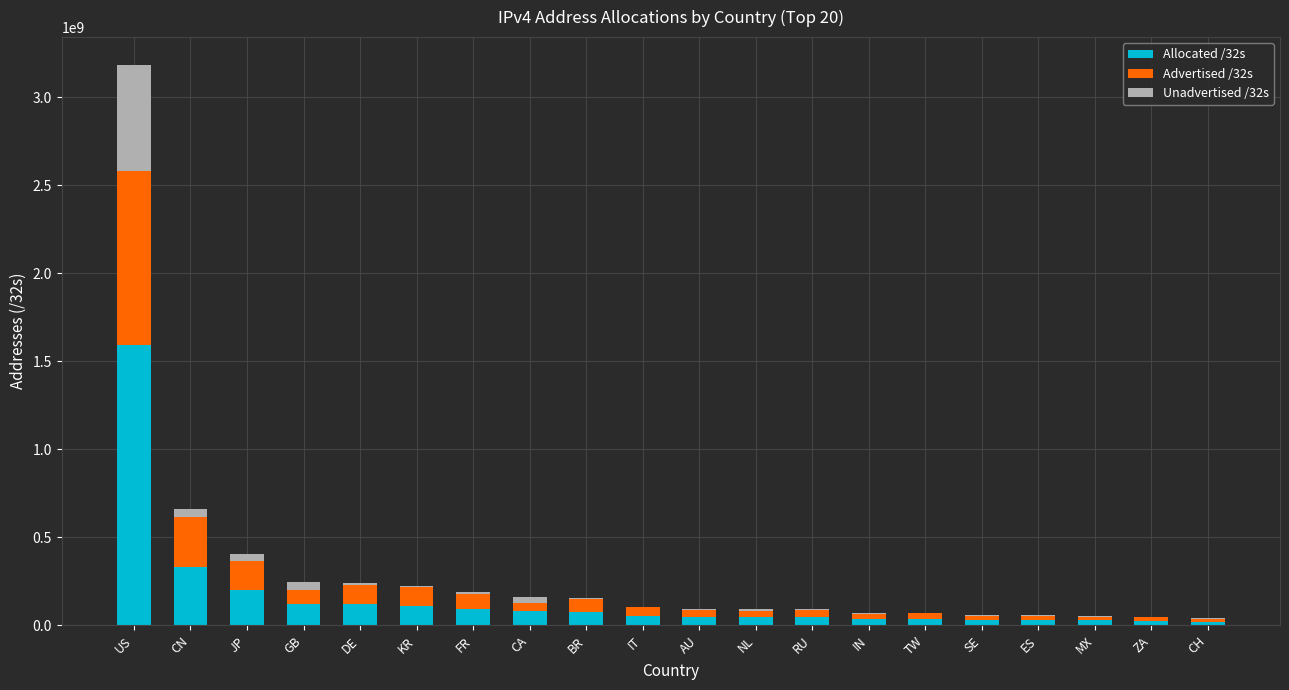

Are the bars horizontal?

No